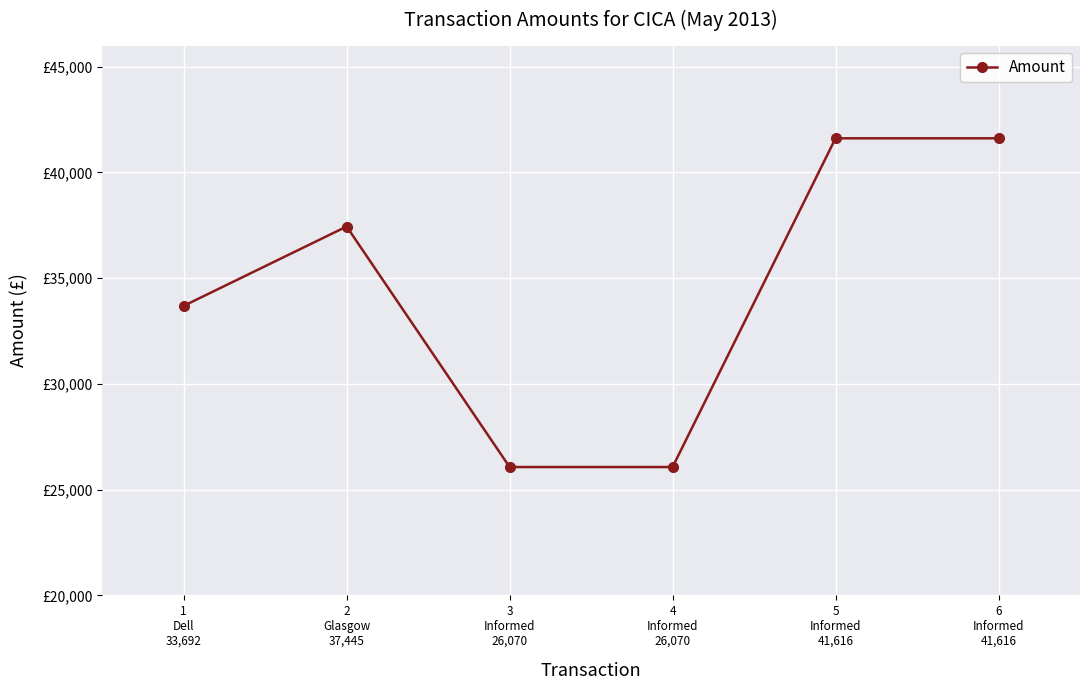

Does the chart have visible grid lines?

Yes